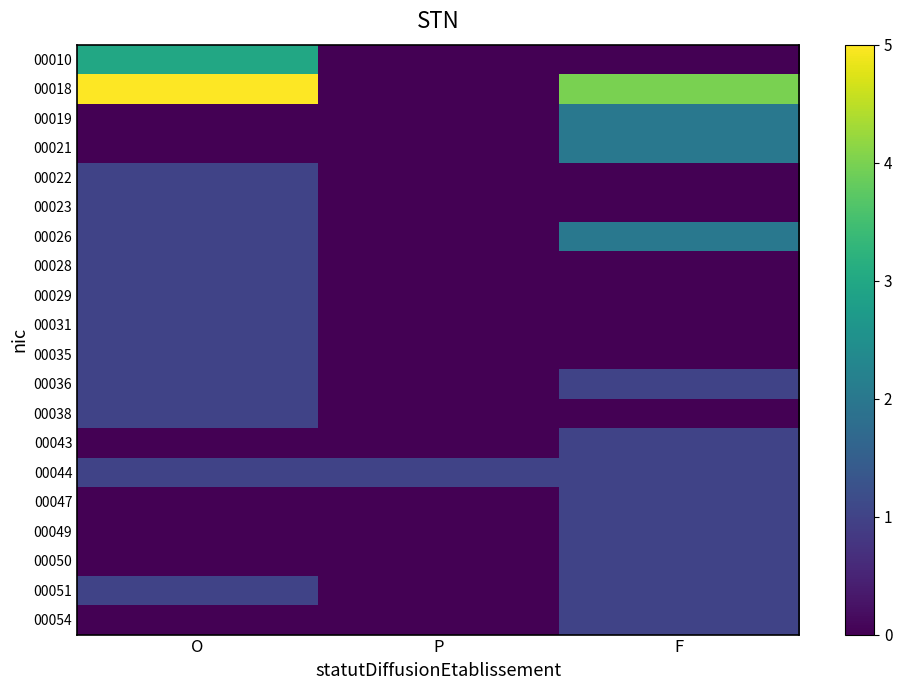

Between P and F, which series saw the biggest shift?

00018